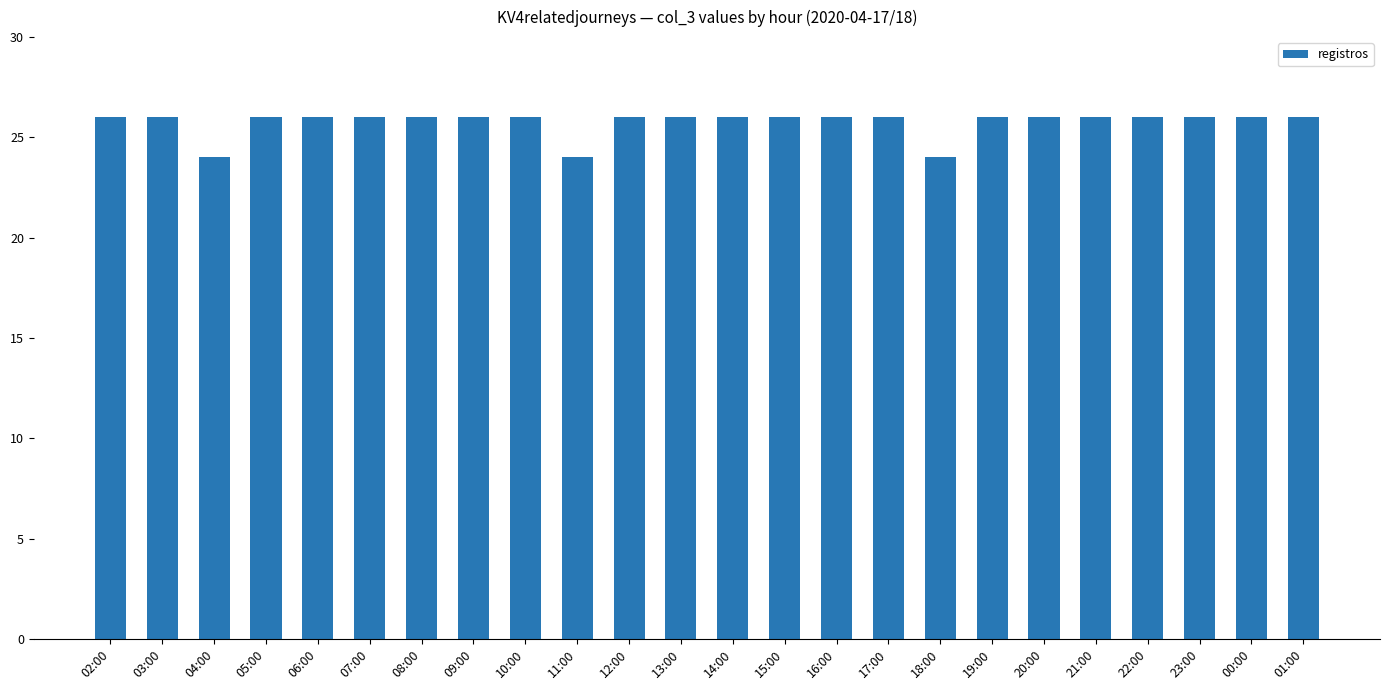

What is the label of the 10th bar from the right?

16:00